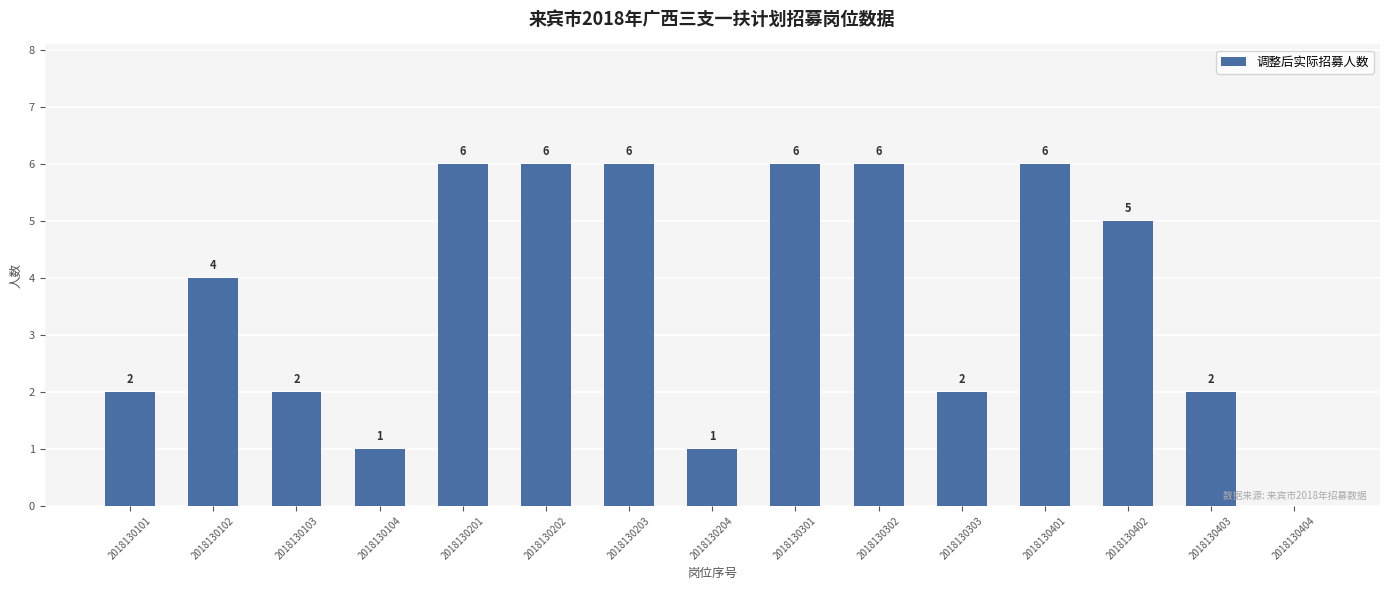

True or false: the data shows 4 at 2018130101.

False